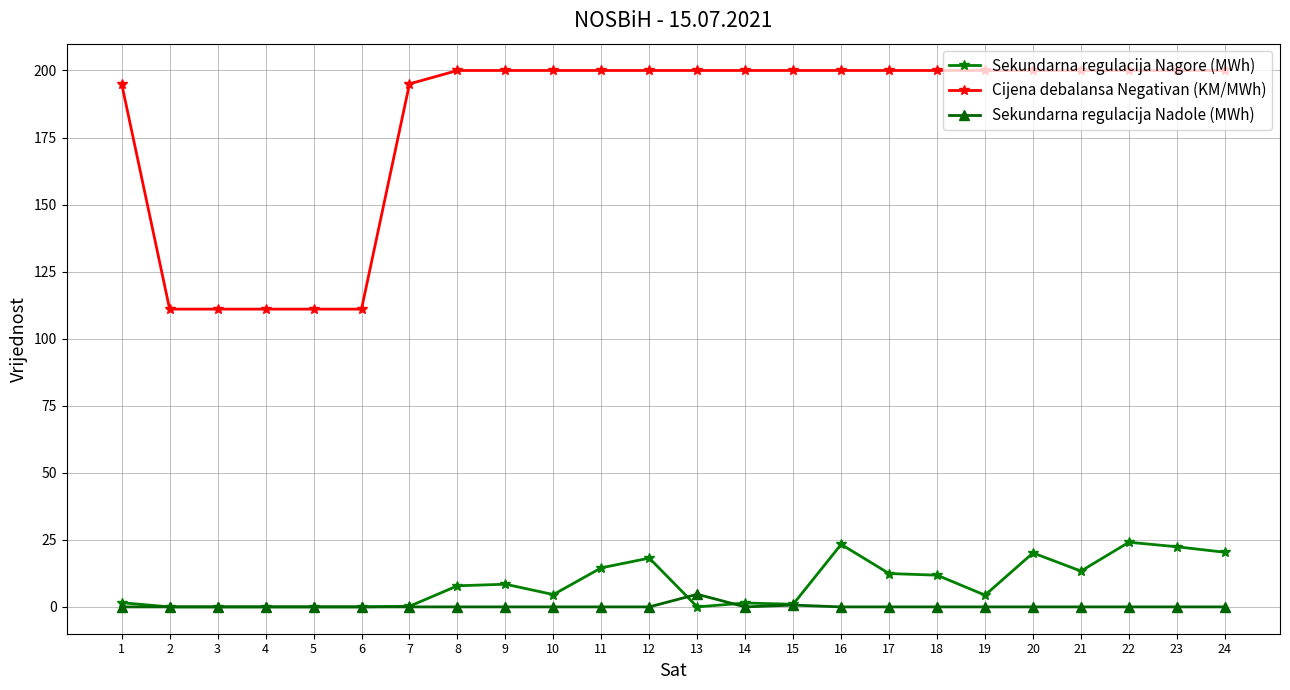

What is the spread (max minus min) of values at 3?

111.0